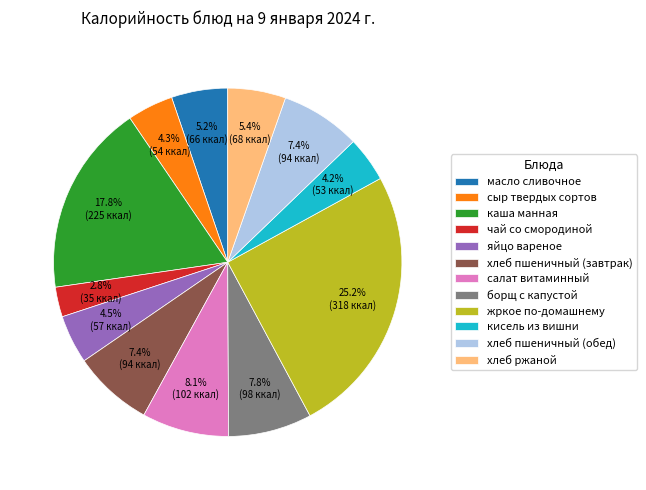

Which category has the biggest portion of the pie?

жркое по-домашнему